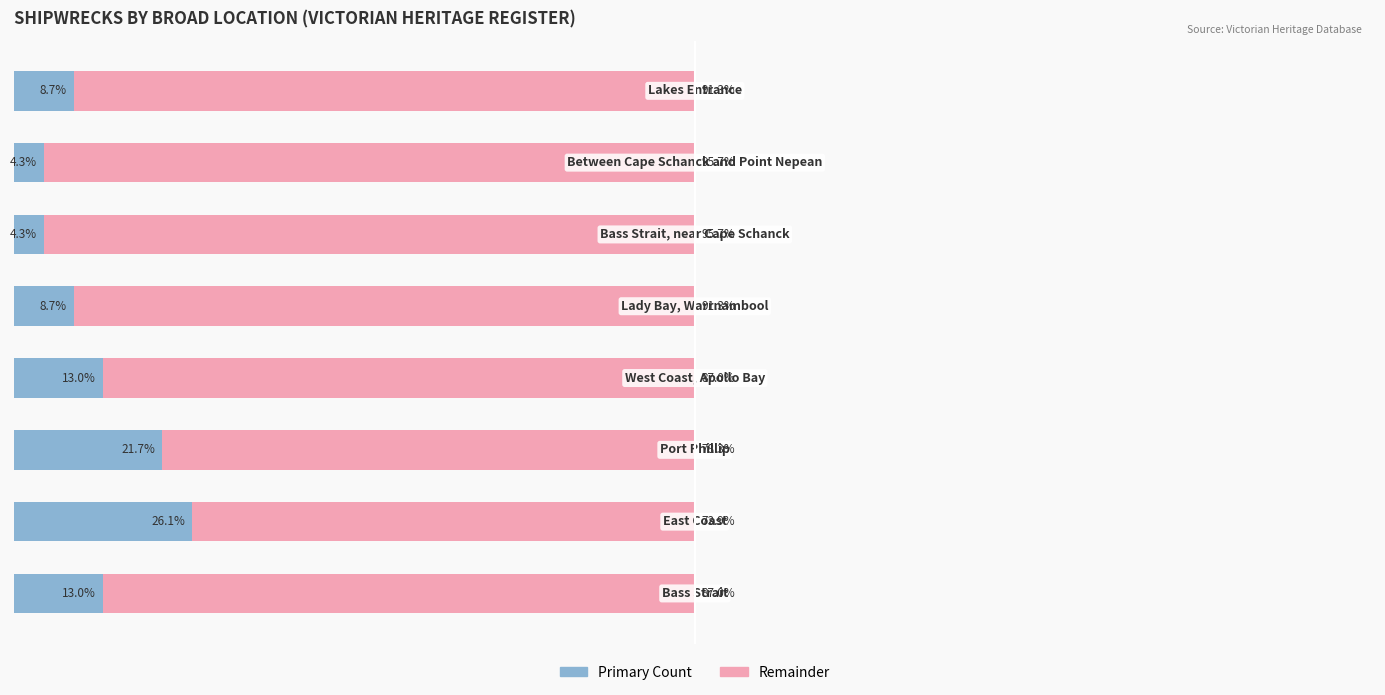

Reading left to right, extract all data points from this chart.

Count (proportion): 13.0	26.1	21.7	13.0	8.7	4.3	4.3	8.7
Remainder: 87.0	73.9	78.3	87.0	91.3	95.7	95.7	91.3